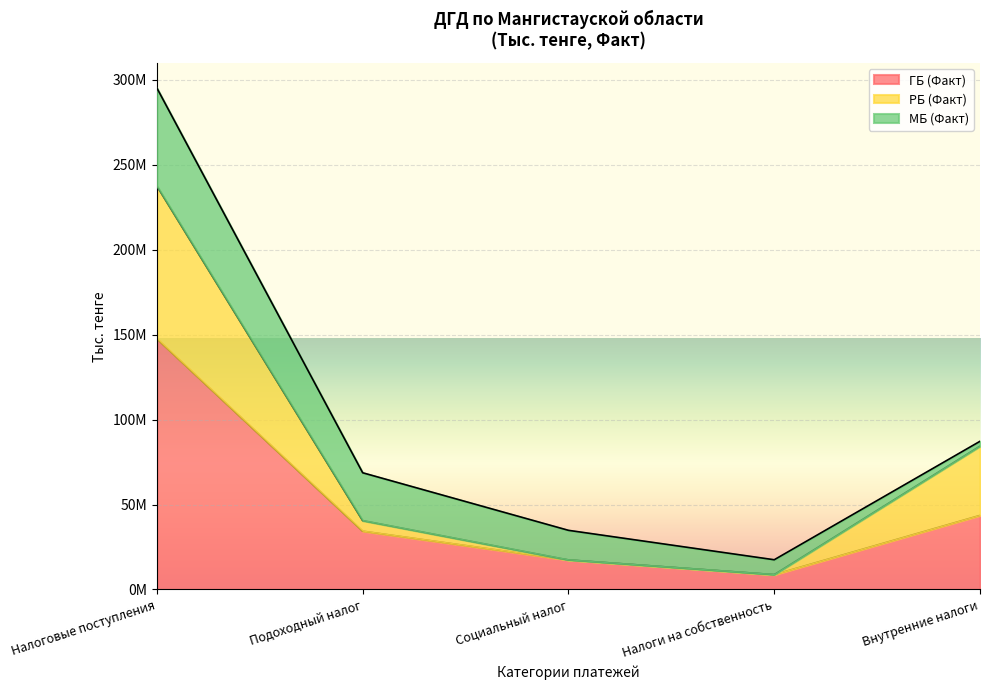

True or false: РБ (Факт) and ГБ (Факт) cross at least once.

False